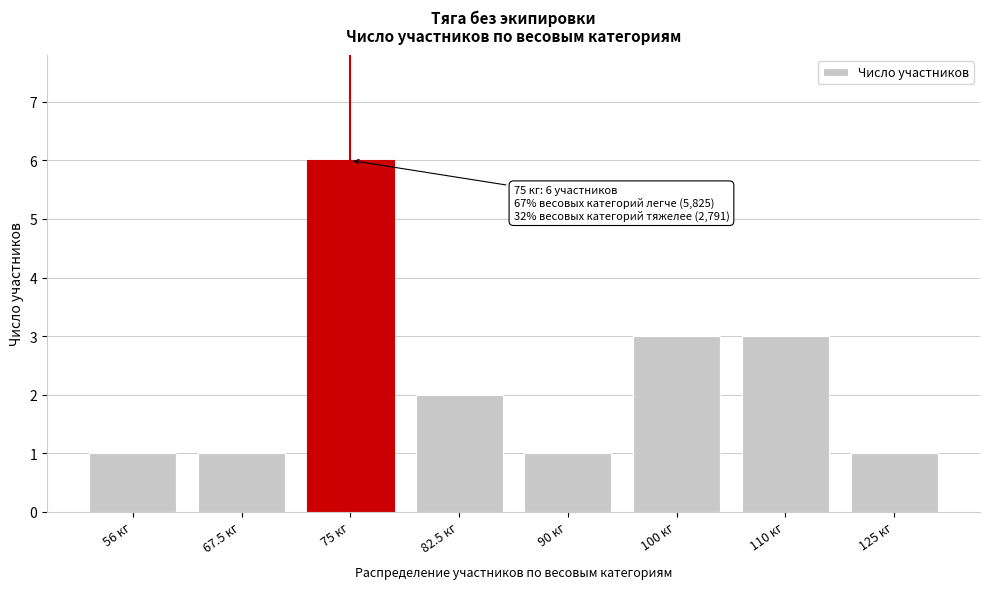

Reading left to right, list all the values displayed in this chart.

56 кг=1	67.5 кг=1	75 кг=6	82.5 кг=2	90 кг=1	100 кг=3	110 кг=3	125 кг=1